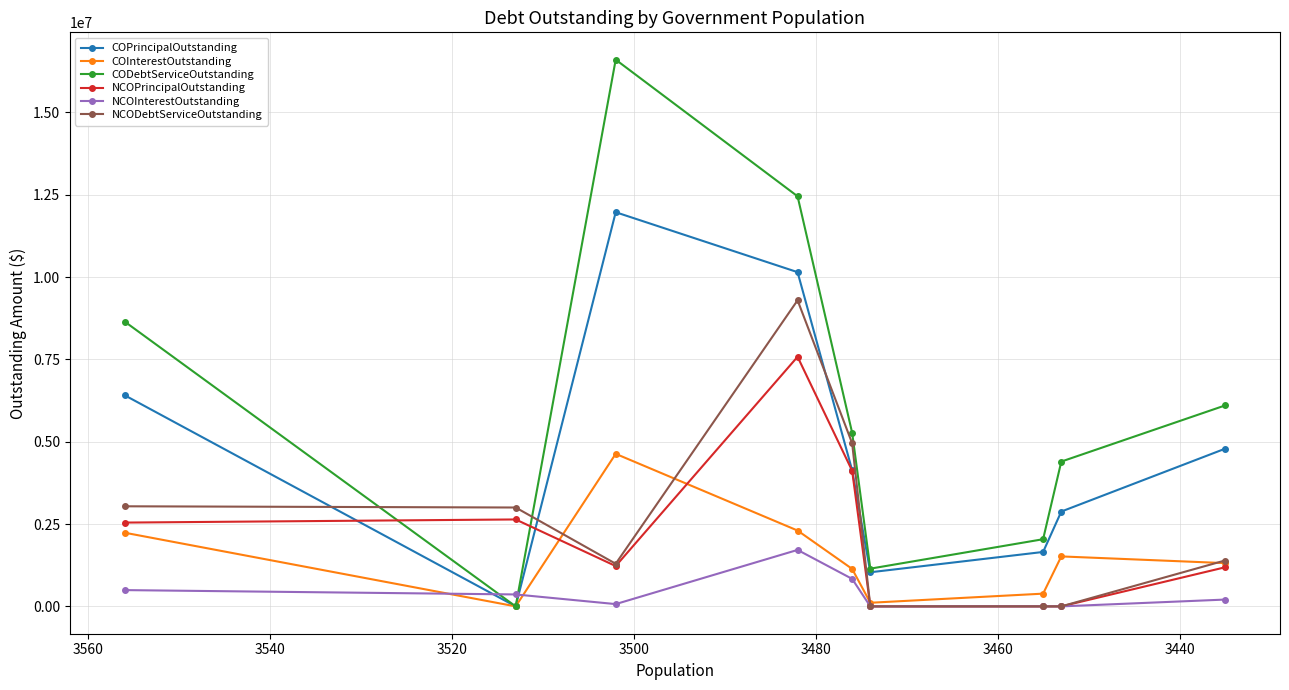

How many times do NCOInterestOutstanding and COInterestOutstanding cross each other?

2